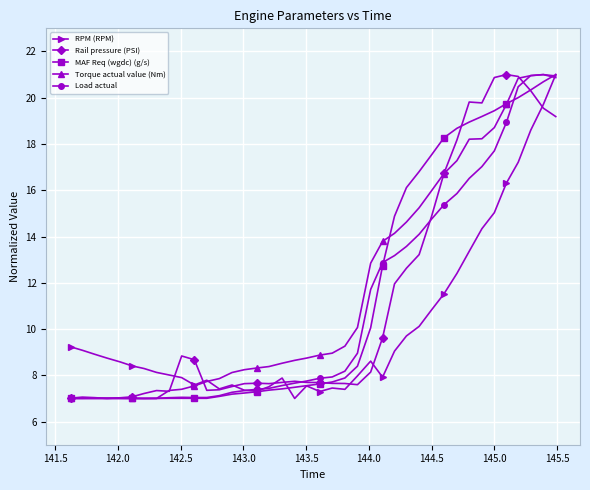

What is the value of the Rail pressure (PSI) point at the 34th from the left?

19.8